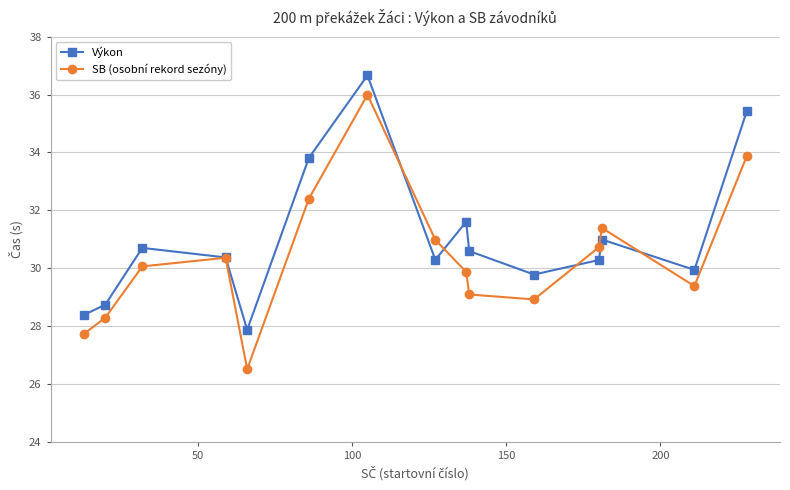

What is the lowest value of the SB (osobní rekord sezóny) series?

26.5